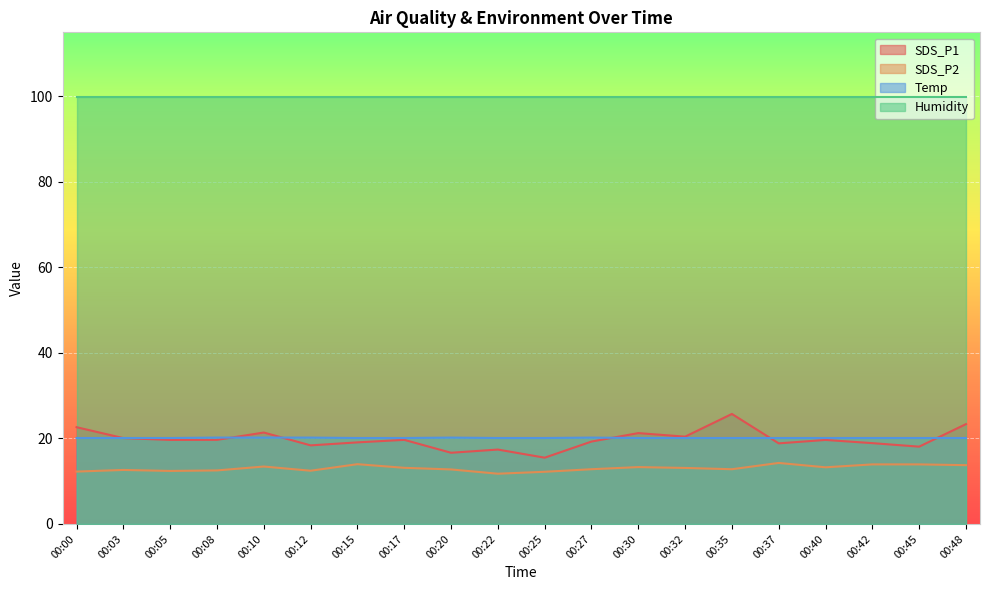

True or false: Temp and SDS_P2 cross at least once.

False